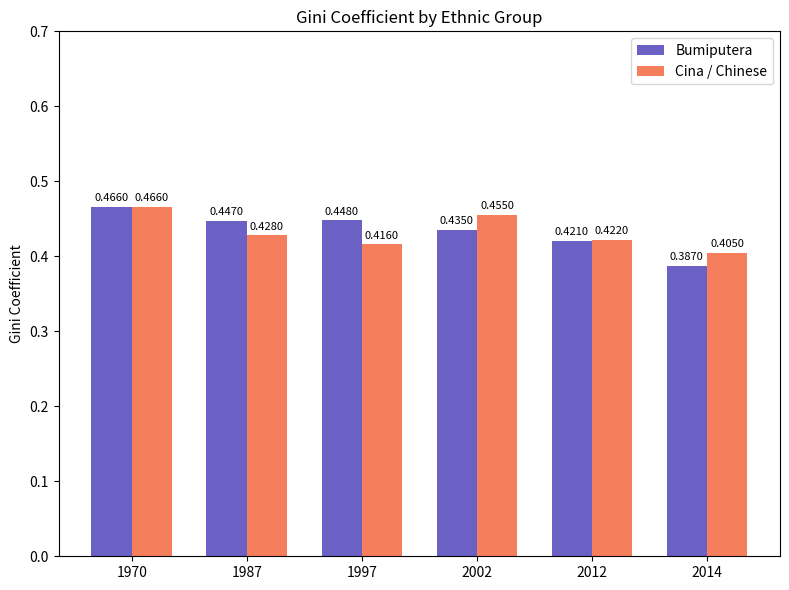

Between 1970 and 2014, which series saw the biggest shift?

Bumiputera